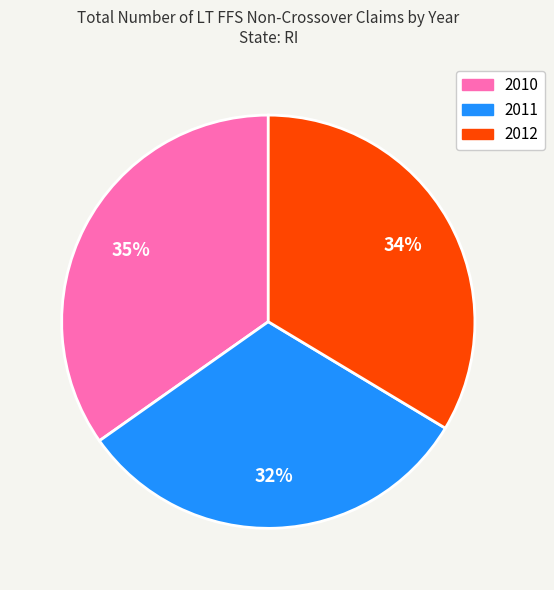

Which category has the biggest portion of the pie?

2010